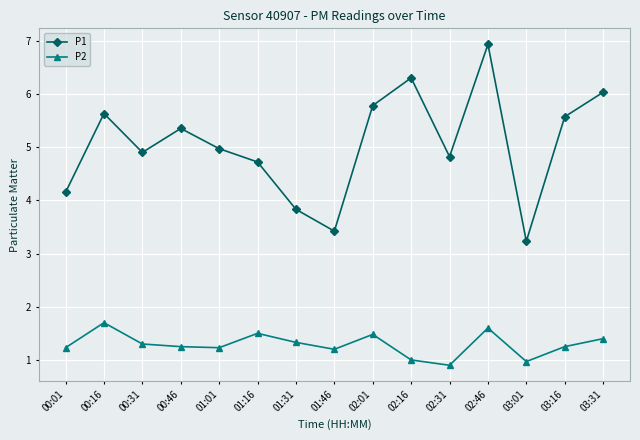

Which series has the largest range (max minus min)?

P1